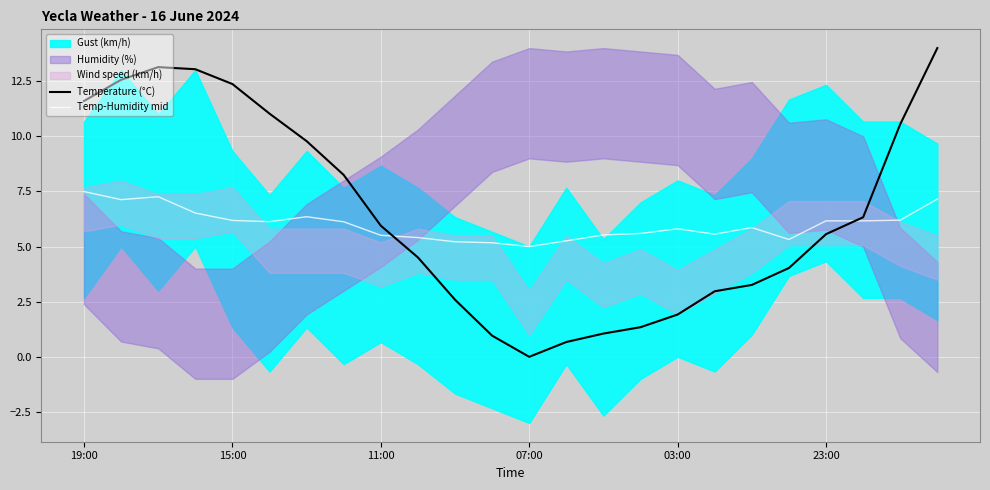

At which label does Temperature (°C) reach its minimum?

07:00